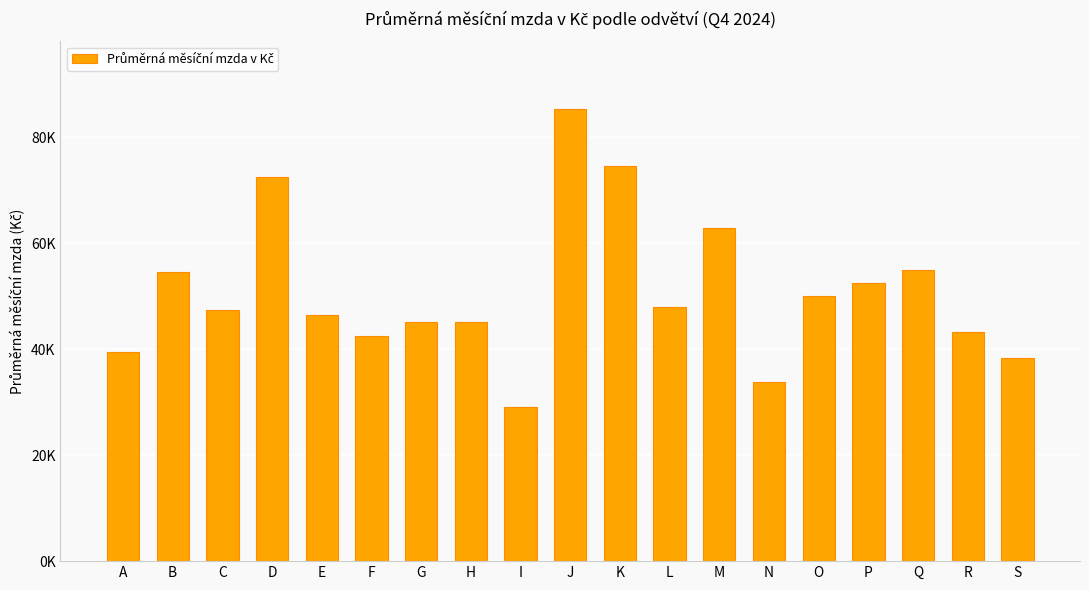

Reading left to right, extract all data points from this chart.

A=39472.6	B=54593.2	C=47330.9	D=72424.4	E=46511.9	F=42530.9	G=45206.6	H=45043.0	I=29126.5	J=85270.3	K=74614.7	L=47941.7	M=62786.6	N=33763.3	O=50047.2	P=52548.7	Q=54935.4	R=43297.6	S=38372.2